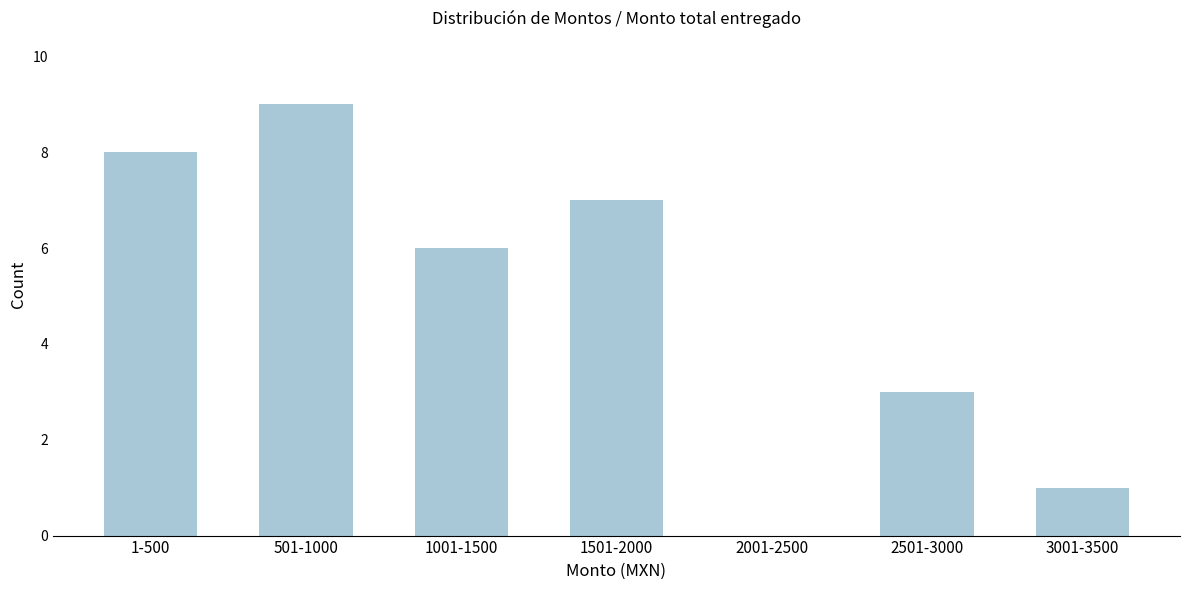

Reading right to left, list all the values displayed in this chart.

3001-3500=1	2501-3000=3	2001-2500=0	1501-2000=7	1001-1500=6	501-1000=9	1-500=8